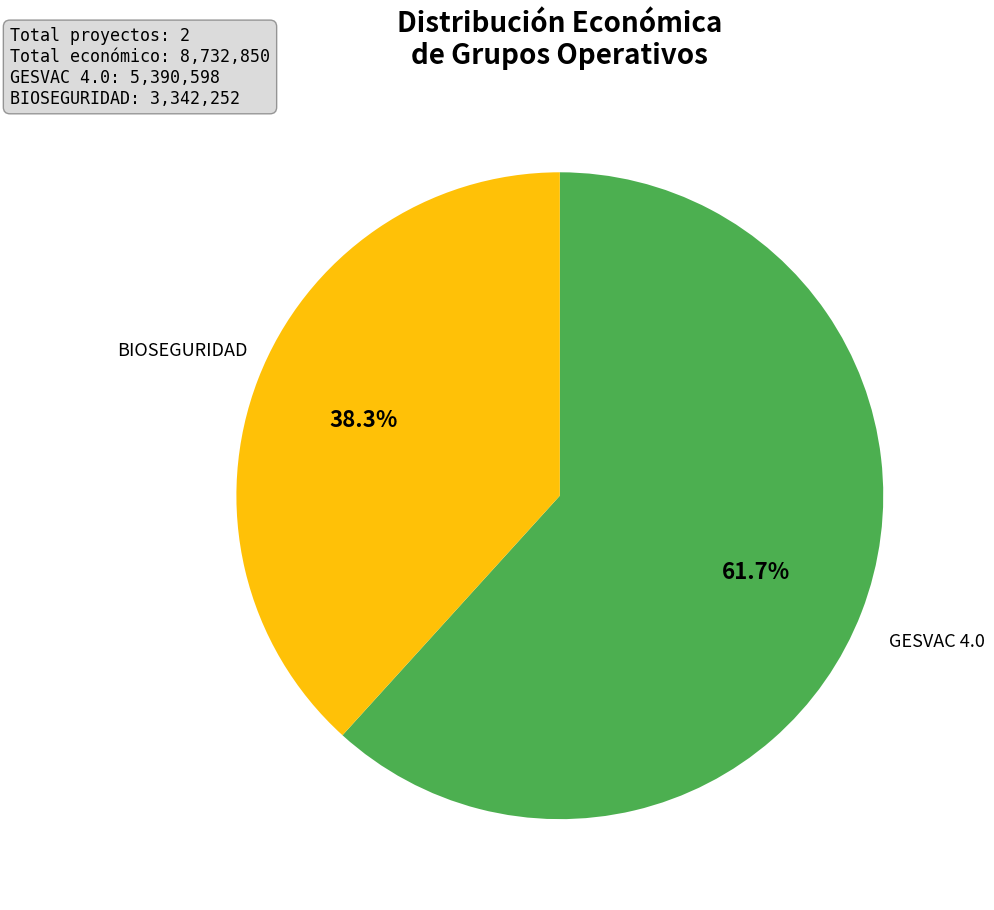

Is the sum of GESVAC 4.0 and BIOSEGURIDAD greater than half?

Yes